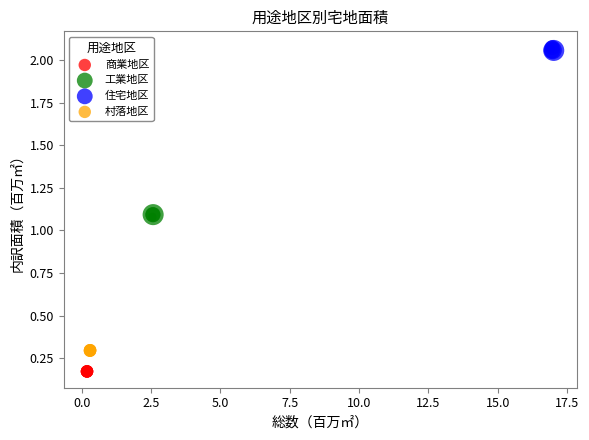

Which series contains the lowest Y value?

商業地区